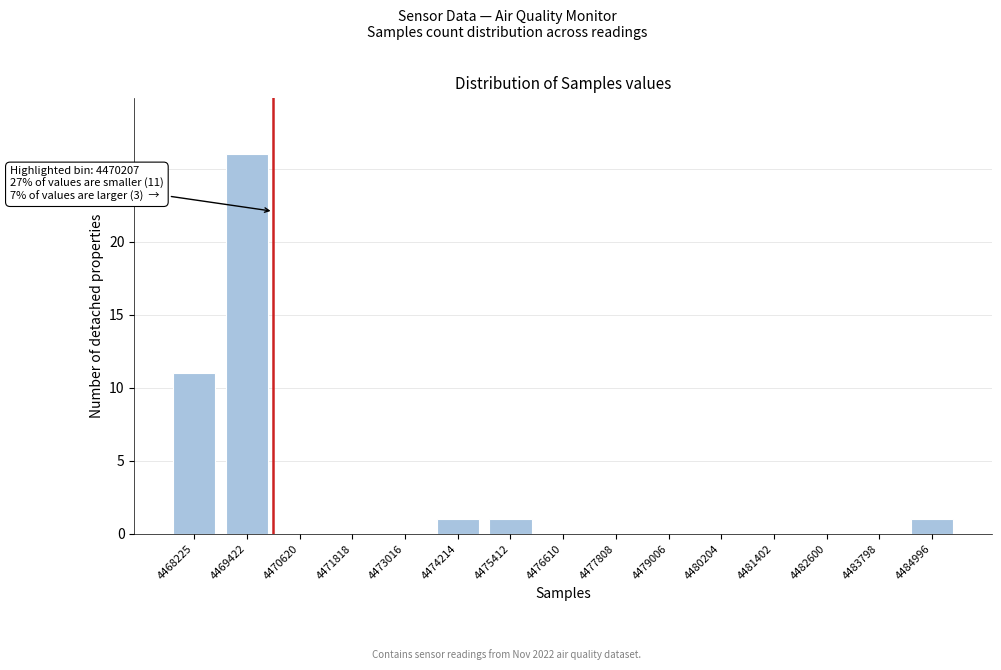

Reading left to right, extract all data points from this chart.

4468225=11	4469422=26	4470620=0	4471818=0	4473016=0	4474214=1	4475412=1	4476610=0	4477808=0	4479006=0	4480204=0	4481402=0	4482600=0	4483798=0	4484996=1